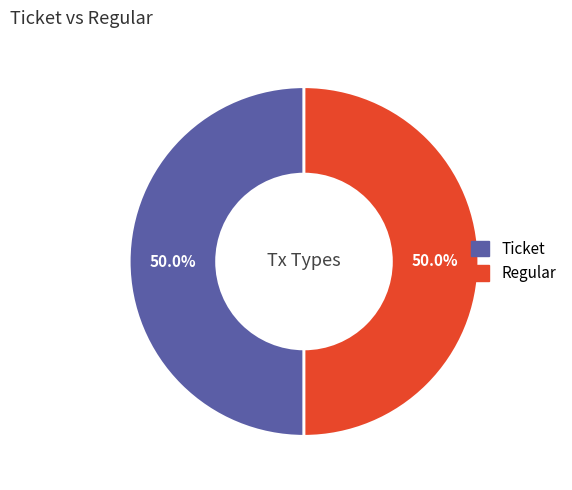

Approximately how many times larger is the value at Regular compared to Ticket?

1.0